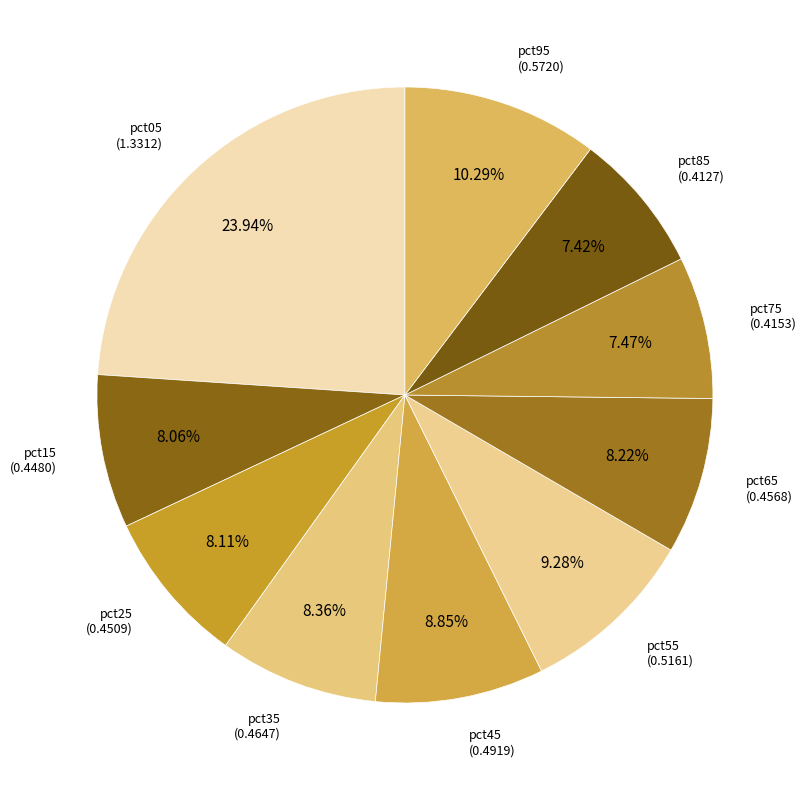

How many slices are in this pie chart?

10